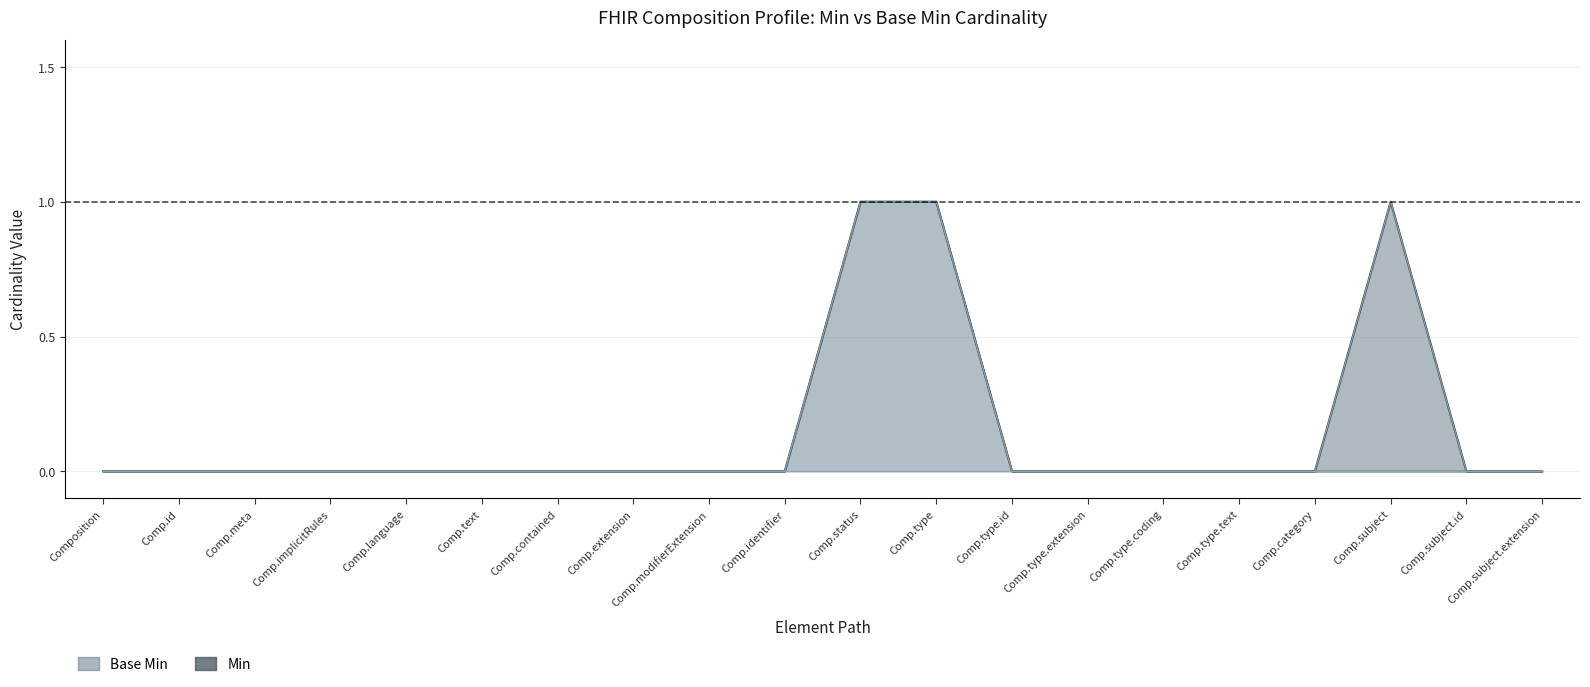

Rank the categories by Min value from lowest to highest.

Composition, Comp.id, Comp.meta, Comp.implicitRules, Comp.language, Comp.text, Comp.contained, Comp.extension, Comp.modifierExtension, Comp.identifier, Comp.type.id, Comp.type.extension, Comp.type.coding, Comp.type.text, Comp.category, Comp.subject.id, Comp.subject.extension, Comp.status, Comp.type, Comp.subject